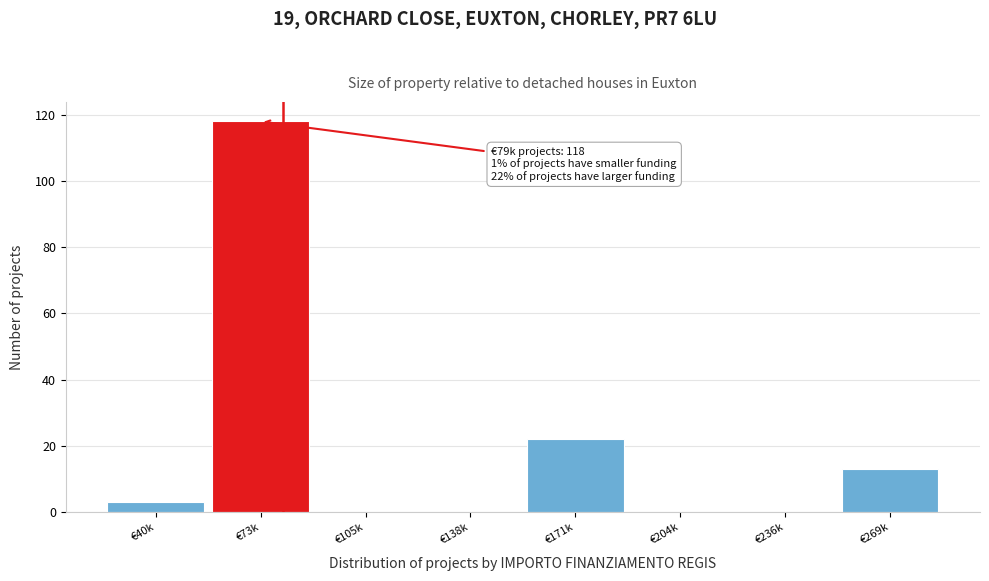

Reading left to right, transcribe all the data shown in this chart.

€40k=3	€73k=118	€105k=0	€138k=0	€171k=22	€204k=0	€236k=0	€269k=13